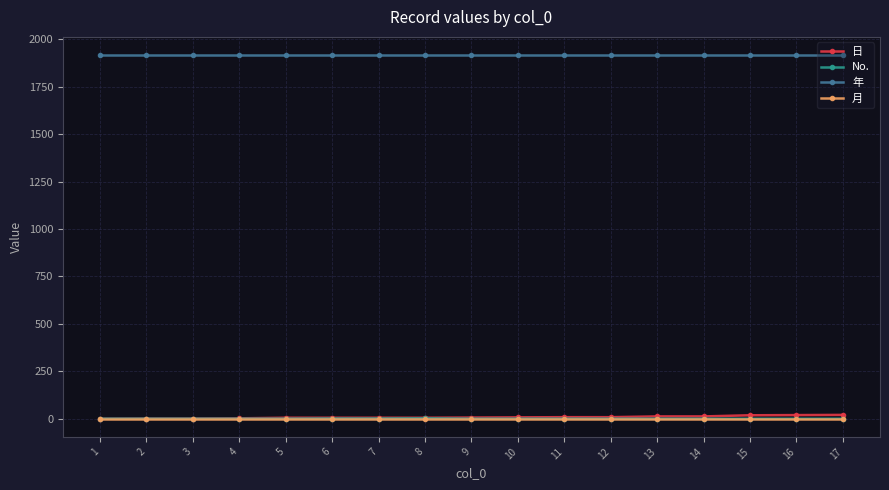

The value of 年 at 9 is 764. True or false?

False